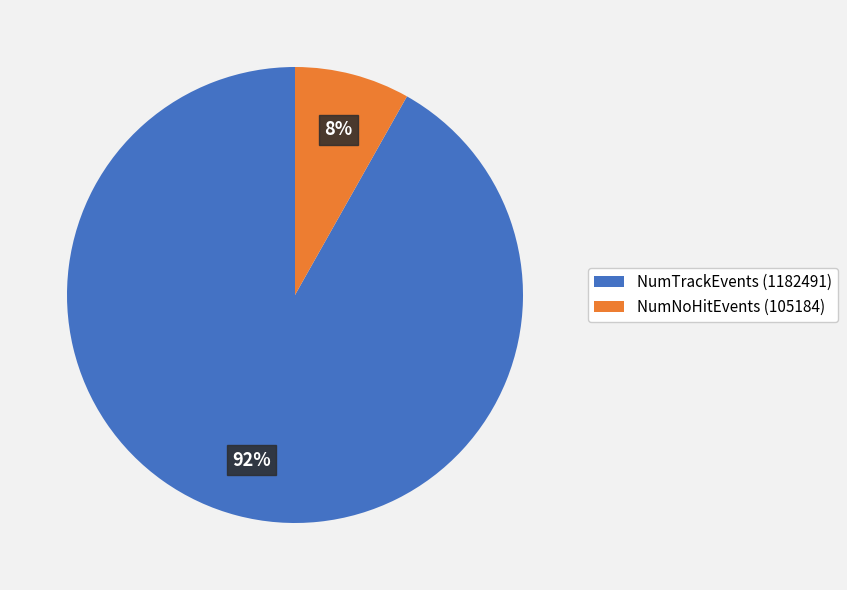

How many slices are in this pie chart?

2